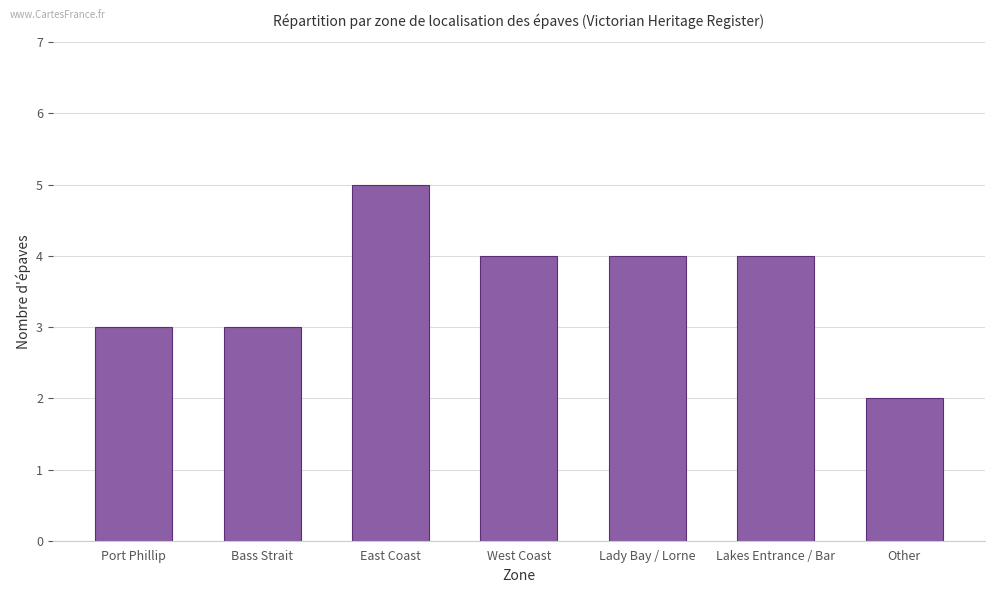

What is the maximum value shown in the chart?

5